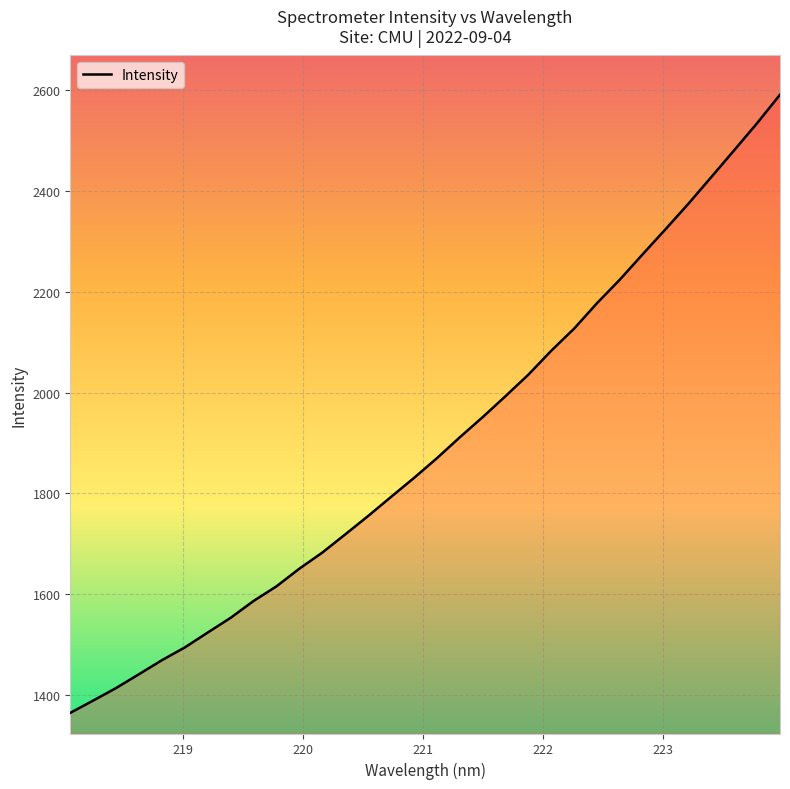

What is the difference between the maximum and minimum values?

1225.5